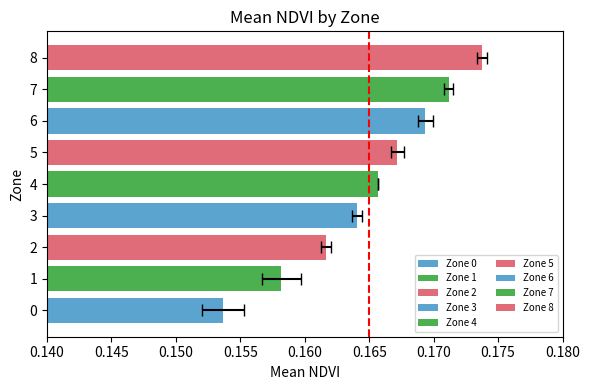

What is the greatest value displayed?

0.2